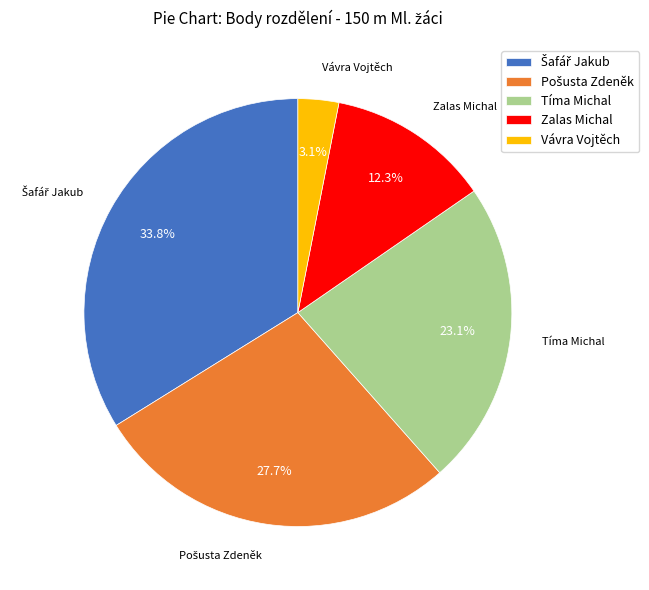

What is the smallest slice in the pie chart?

Vávra Vojtěch